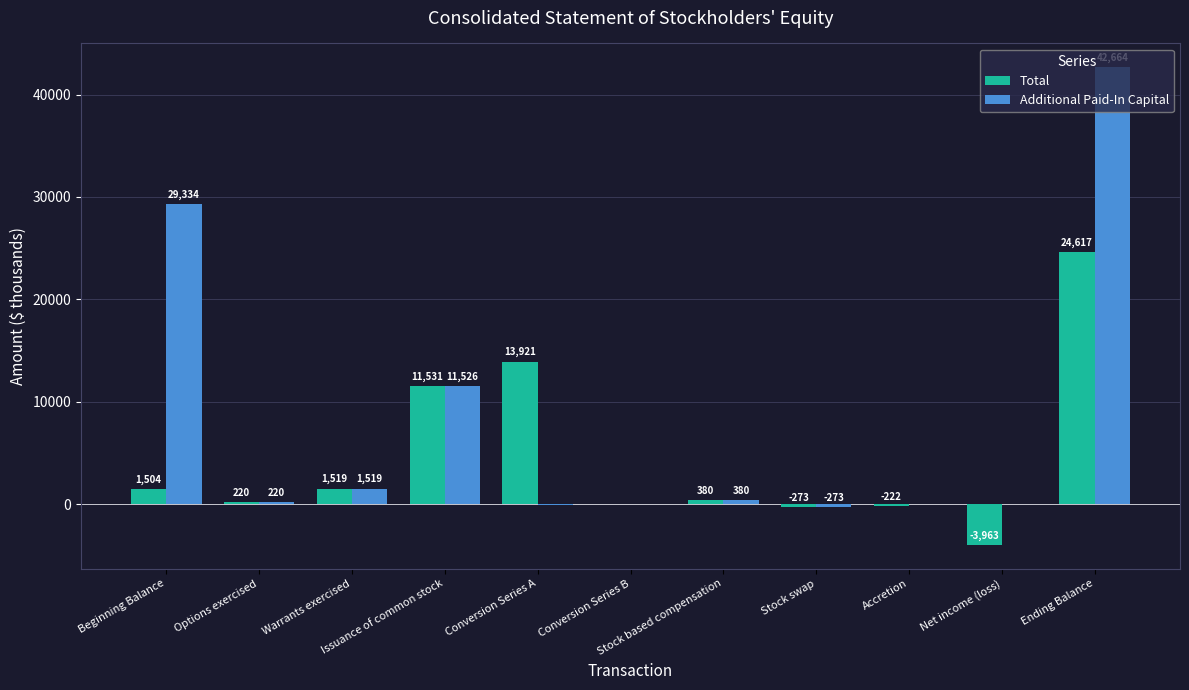

How many distinct data groups are displayed?

2